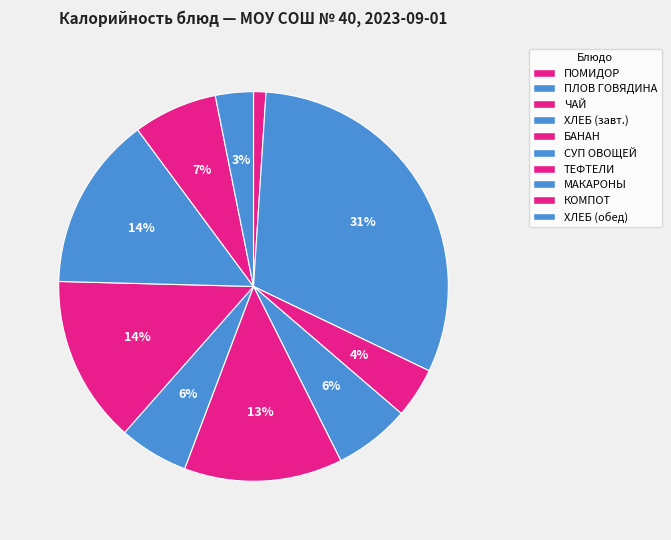

Is there a majority slice in this chart?

No